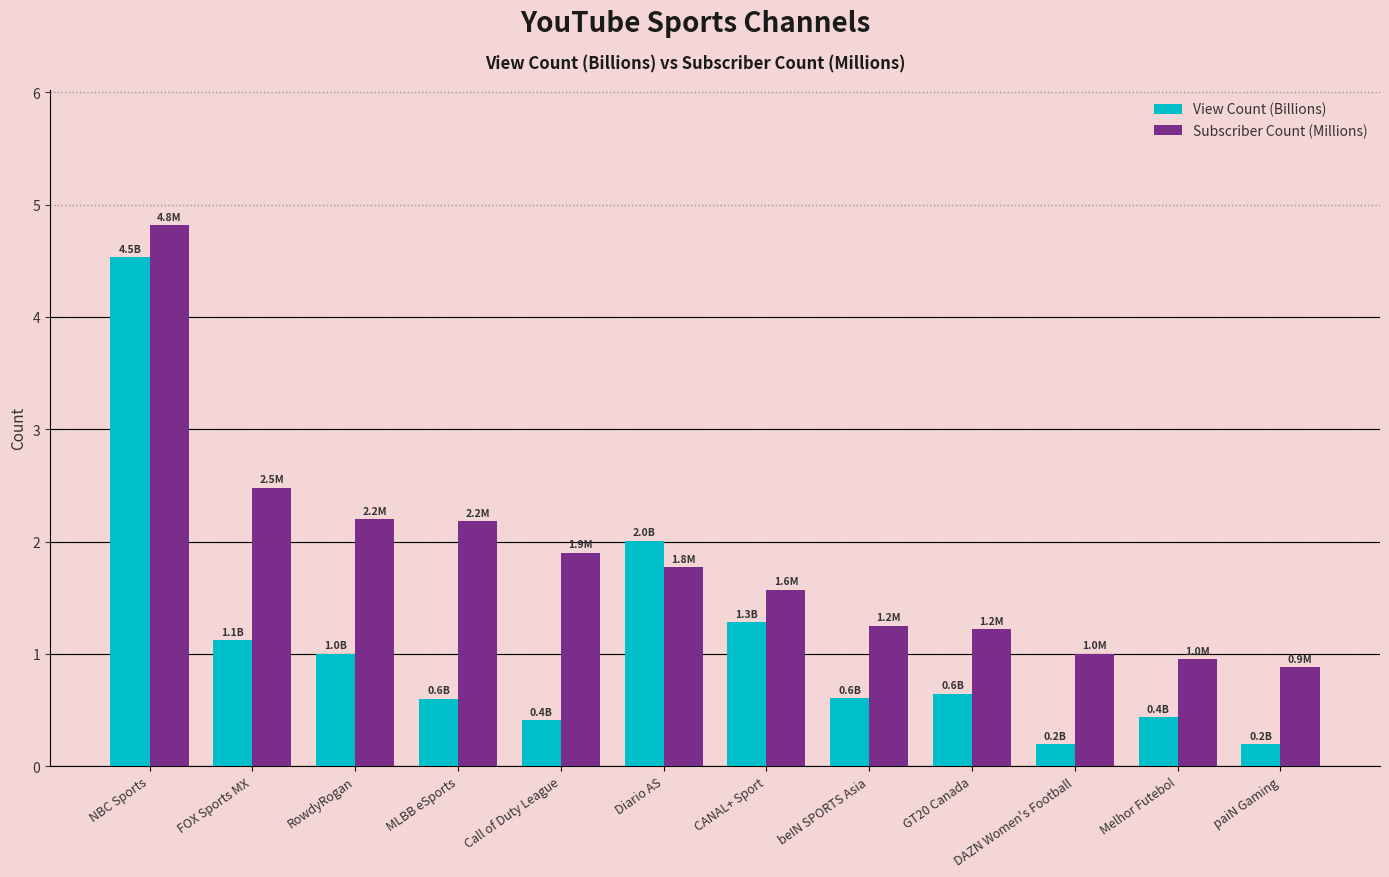

List the series in order of their overall mean, highest first.

Subscriber Count (Millions), View Count (Billions)